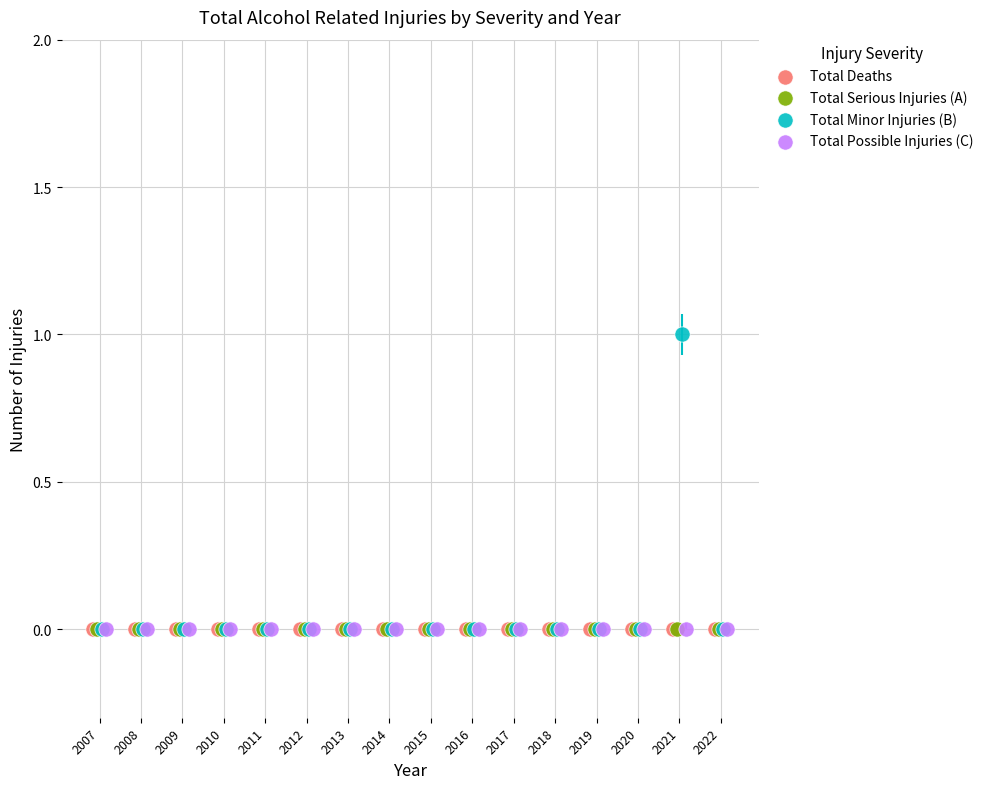

Which series contains the highest Y value?

Total Minor Injuries (B)